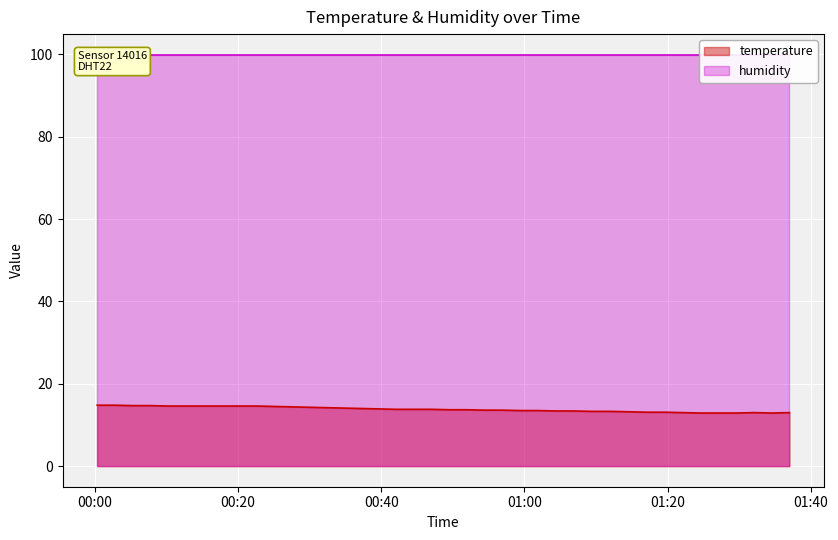

What is the difference between the maximum and minimum values?

1.9